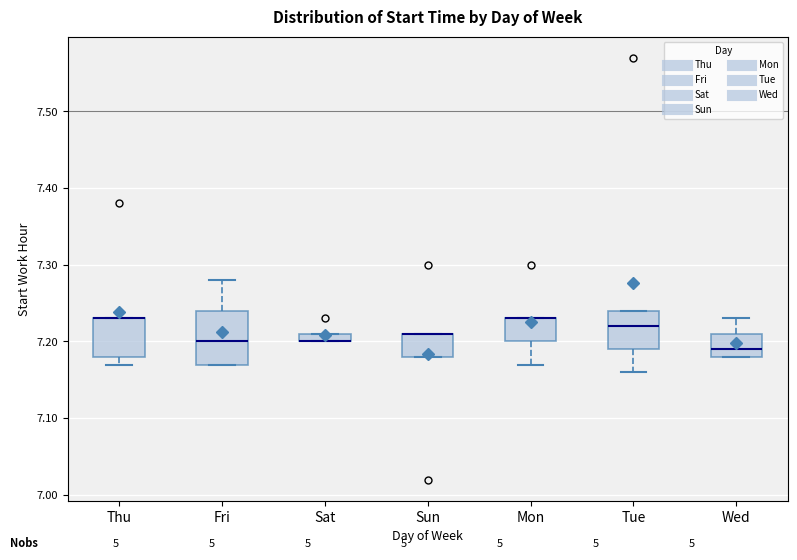

Where does the lower whisker of the box for Tue end on the y-axis? The values are not printed on the chart, so give them approximately, as read against the axis.

7.16